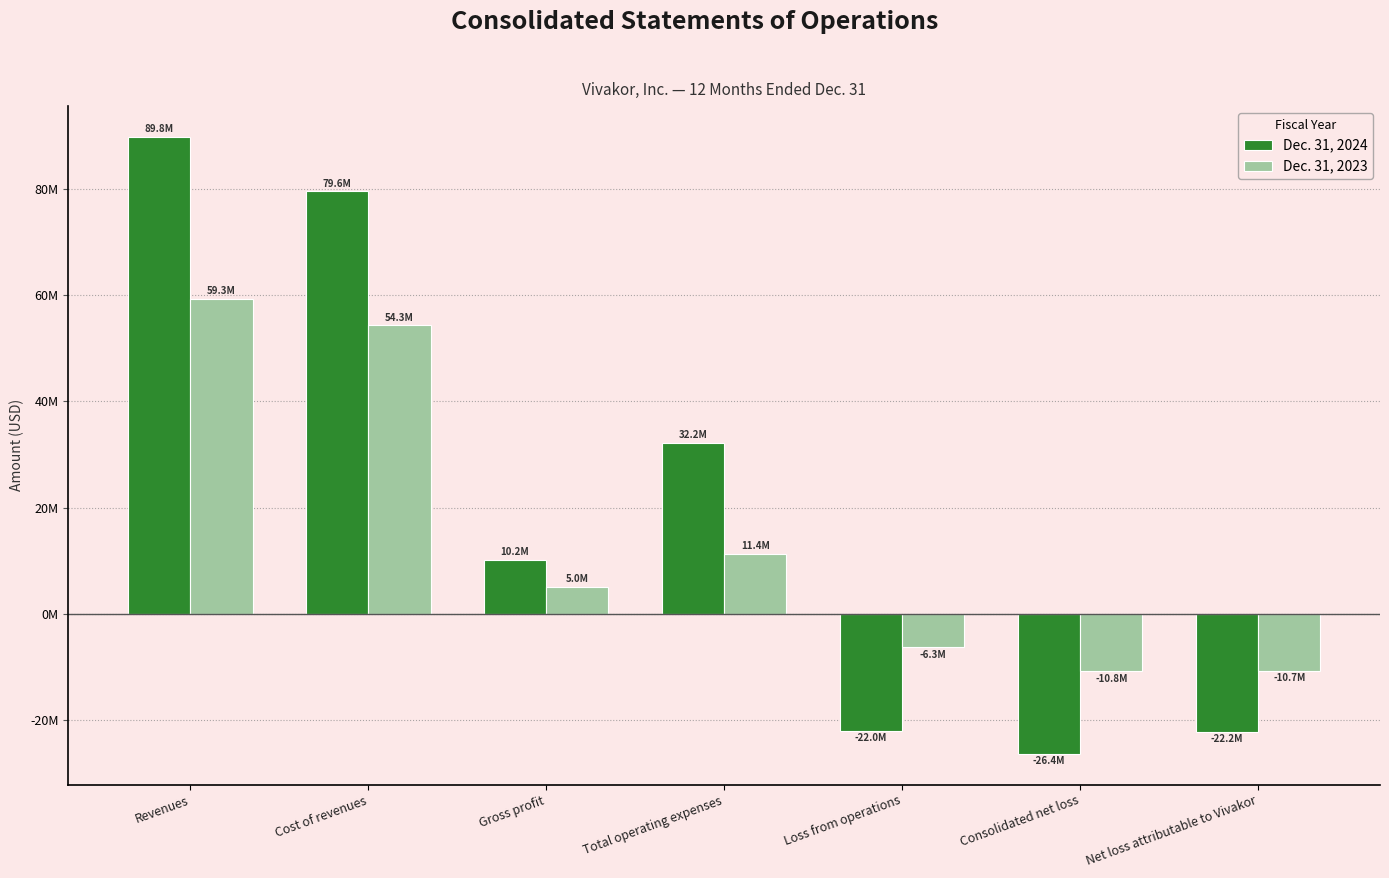

What is the value of the Dec. 31, 2023 bar at the 2nd from the left?

54300788